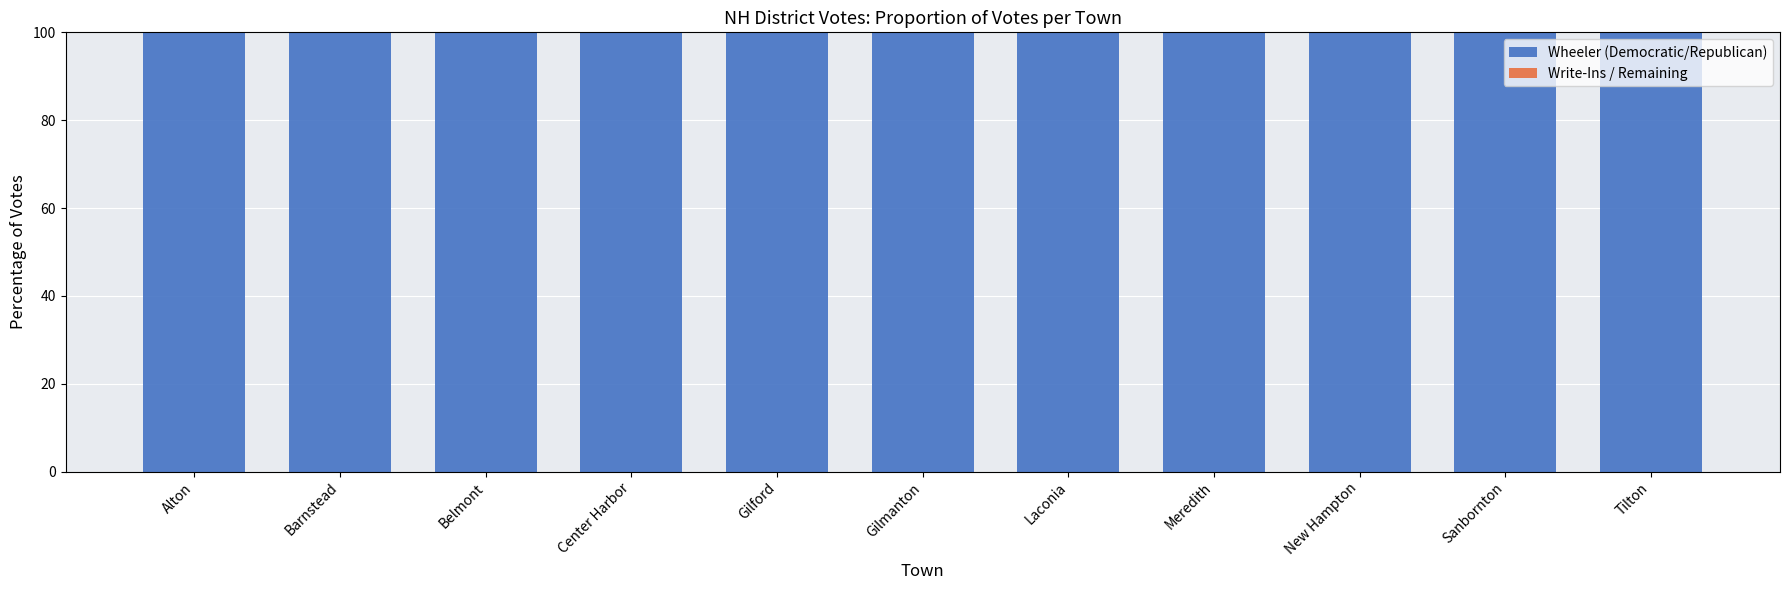

Which has a higher value, Alton or Sanbornton?

Alton